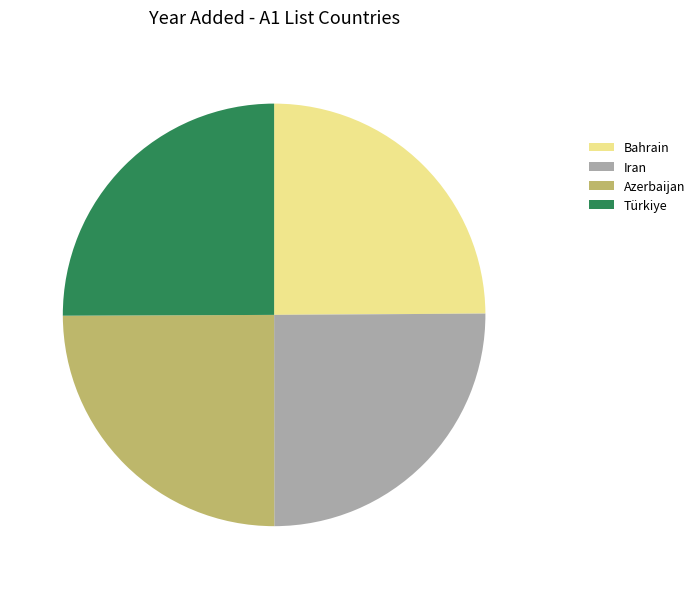

The Türkiye slice represents 25% of the pie. True or false?

True